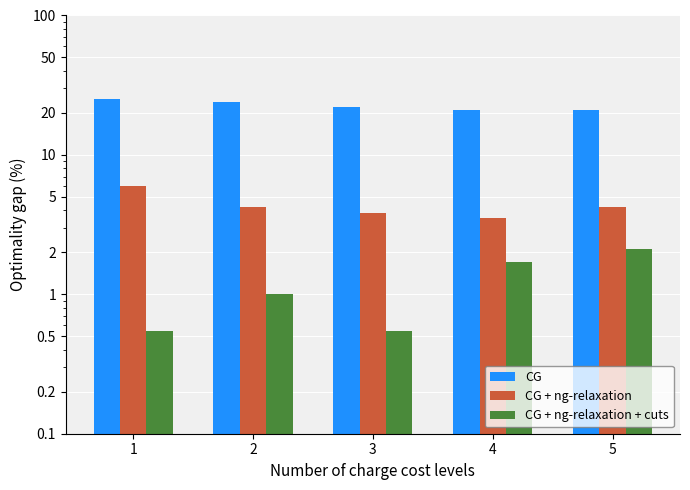

Rank the categories by CG + ng-relaxation value from lowest to highest.

4, 3, 2, 5, 1